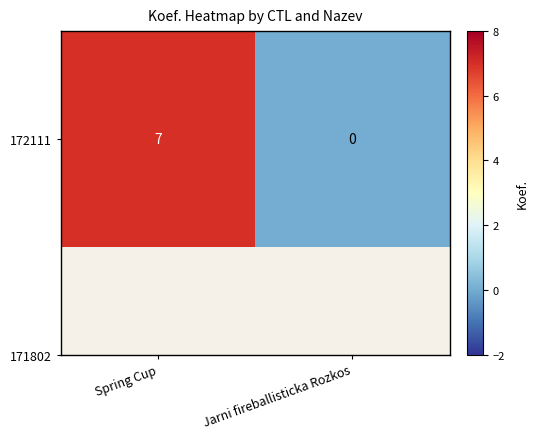

Reading left to right, what are all the values shown in this chart?

7	0